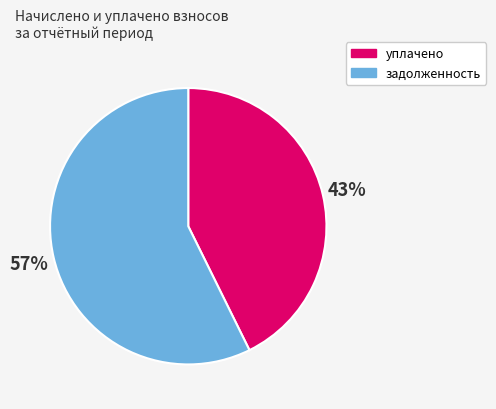

Does any single category account for the majority?

Yes